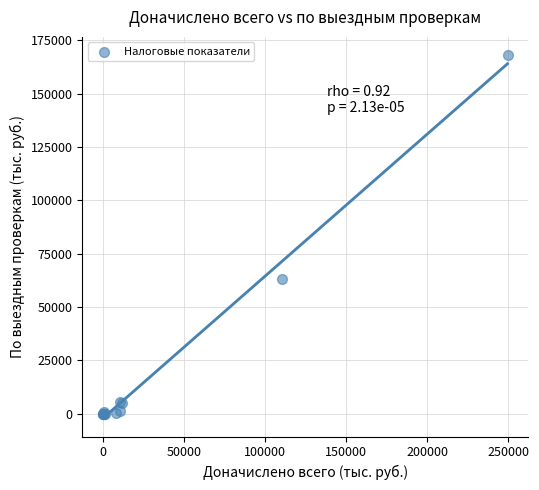

What Y value in the scatter plot is closest to 84032?

63005